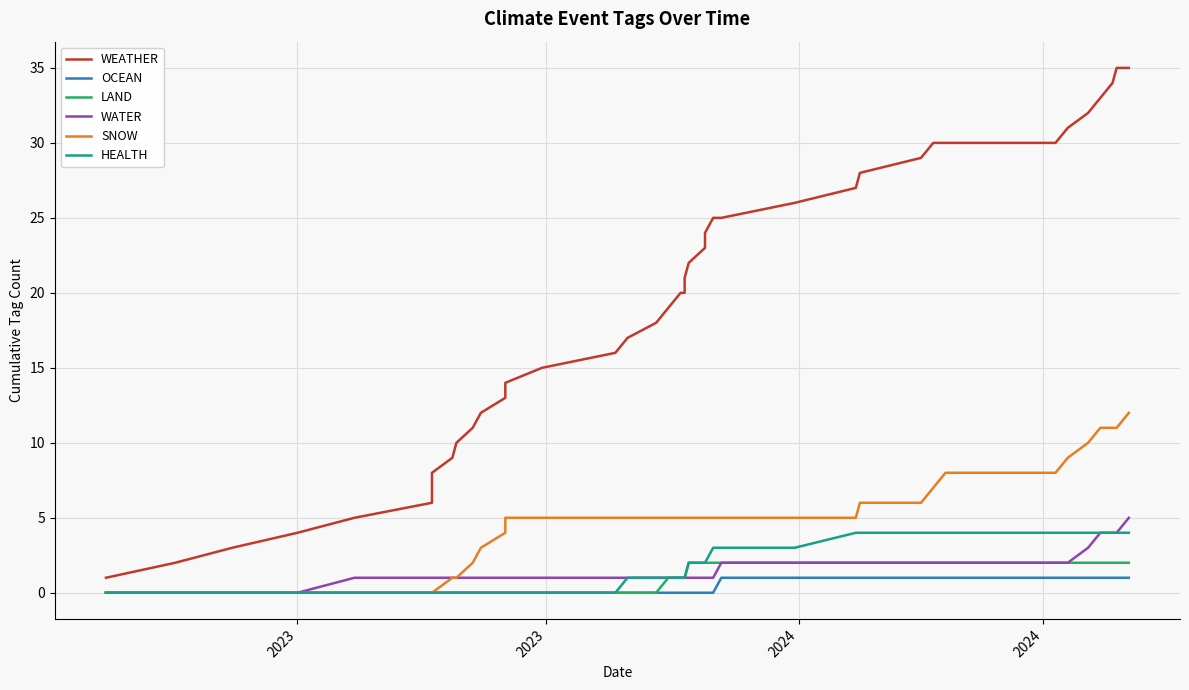

True or false: HEALTH has more than 2 points higher than both neighbors.

False